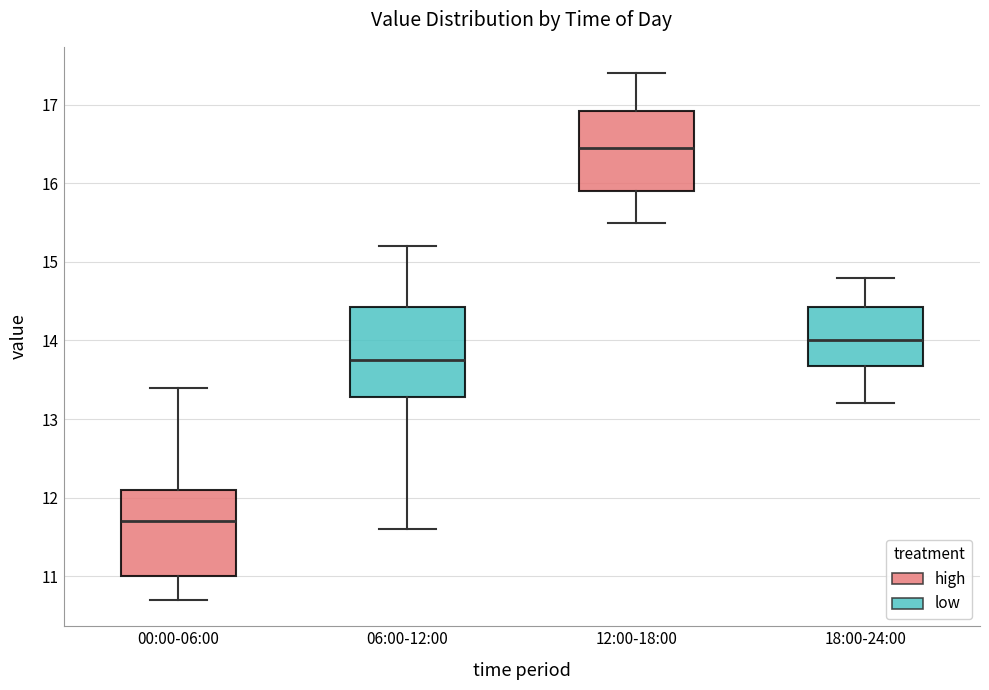

Which box has the highest median line?

12:00-18:00